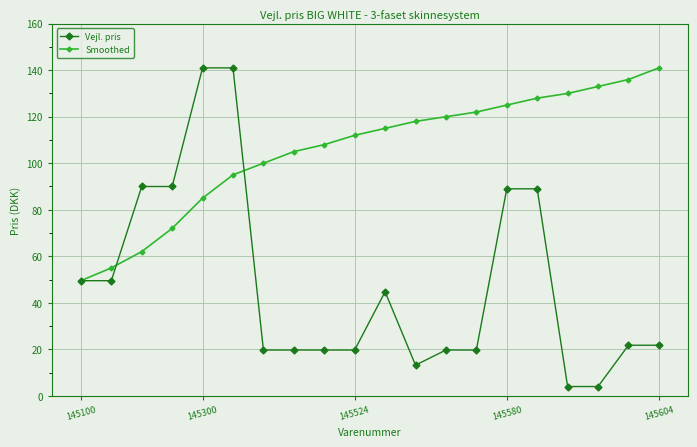

List the series in order of their overall mean, highest first.

Smoothed, Vejl. pris